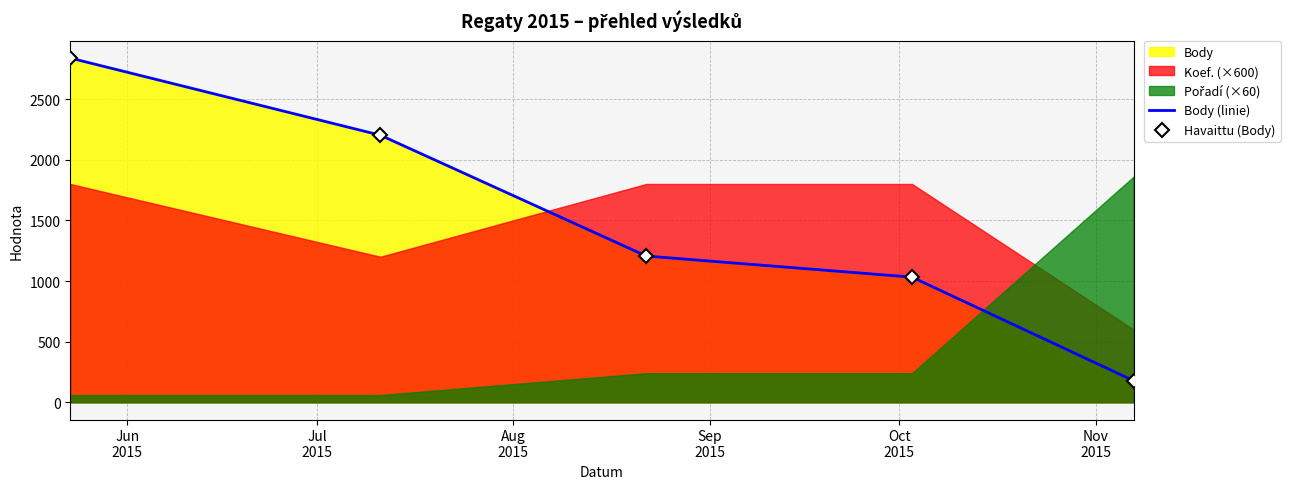

Which series has the largest total across all categories?

Body (linie)